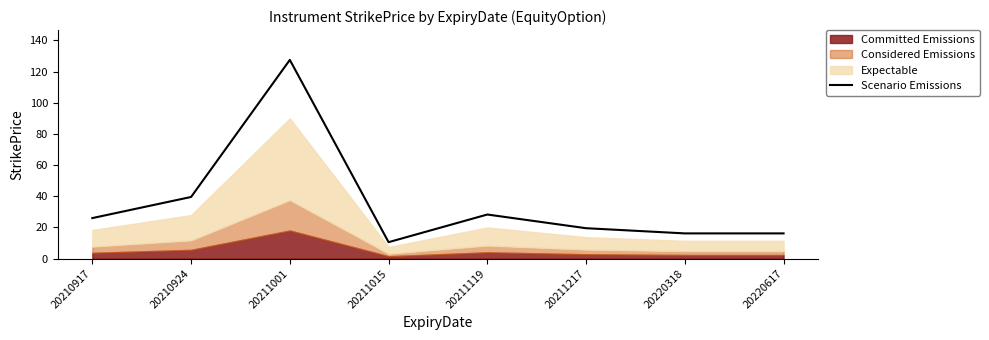

Rank the categories by value from lowest to highest.

20211015, 20220318, 20220617, 20211217, 20210917, 20211119, 20210924, 20211001